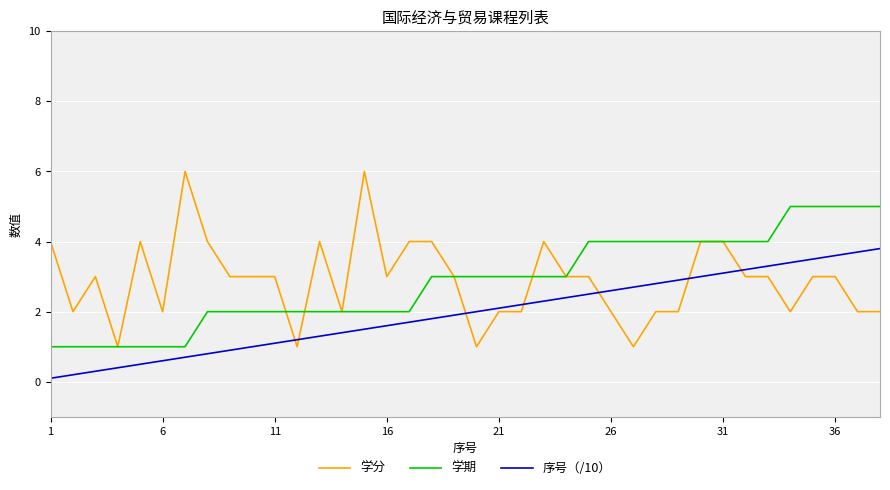

Rank the series by their maximum value, from highest to lowest.

学分, 学期, 序号（/10）